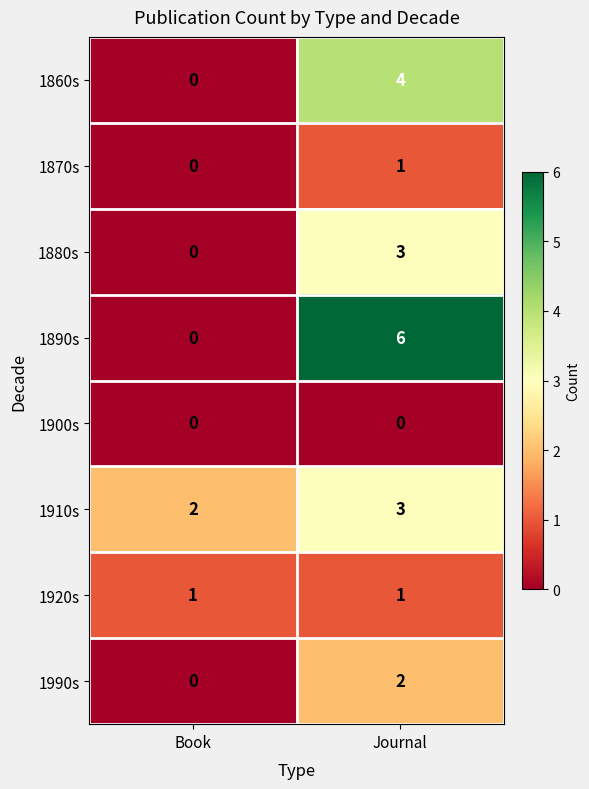

Which series has the largest range (max minus min)?

1890s